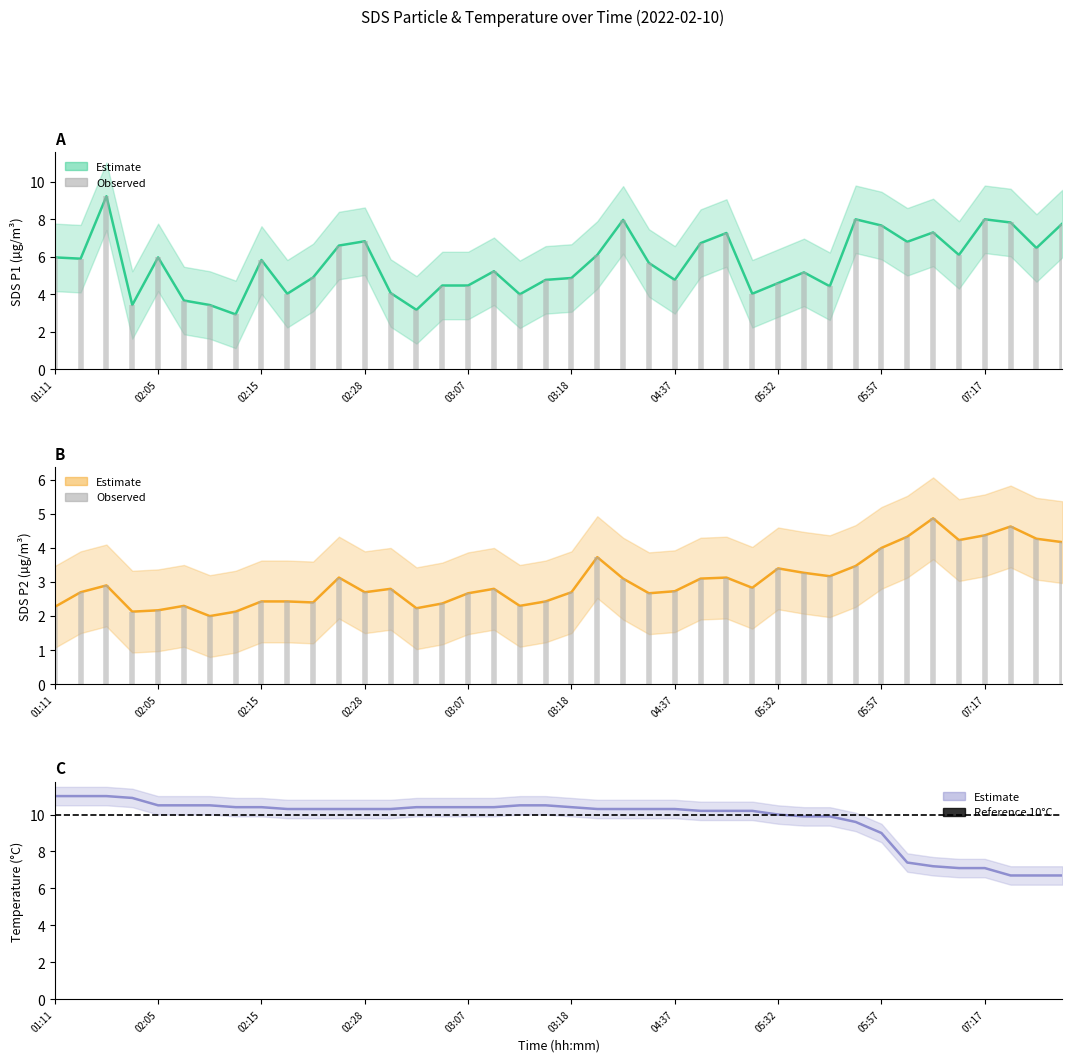

Where is Temp nearest to the value 8?

06:53